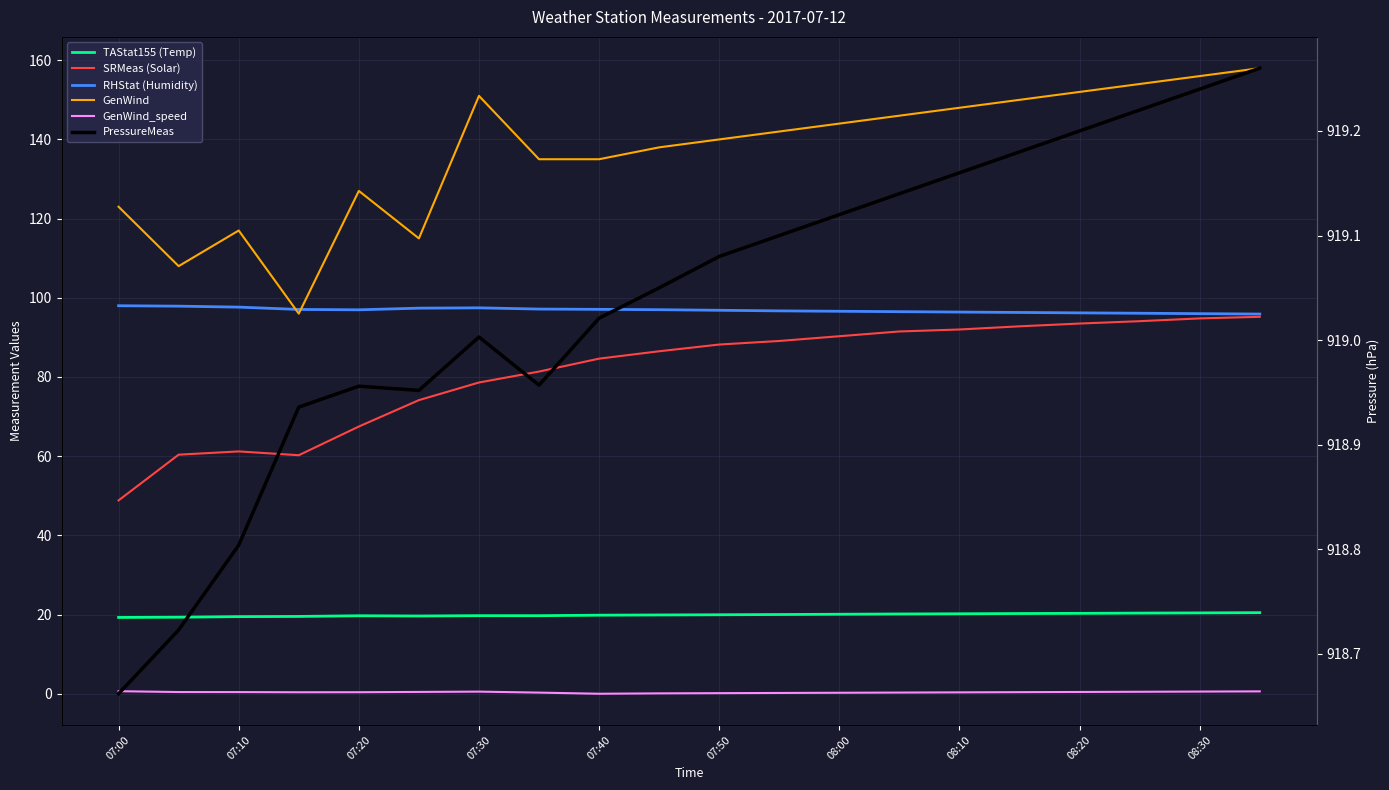

What is the spread (max minus min) of values at 07:10?

918.3